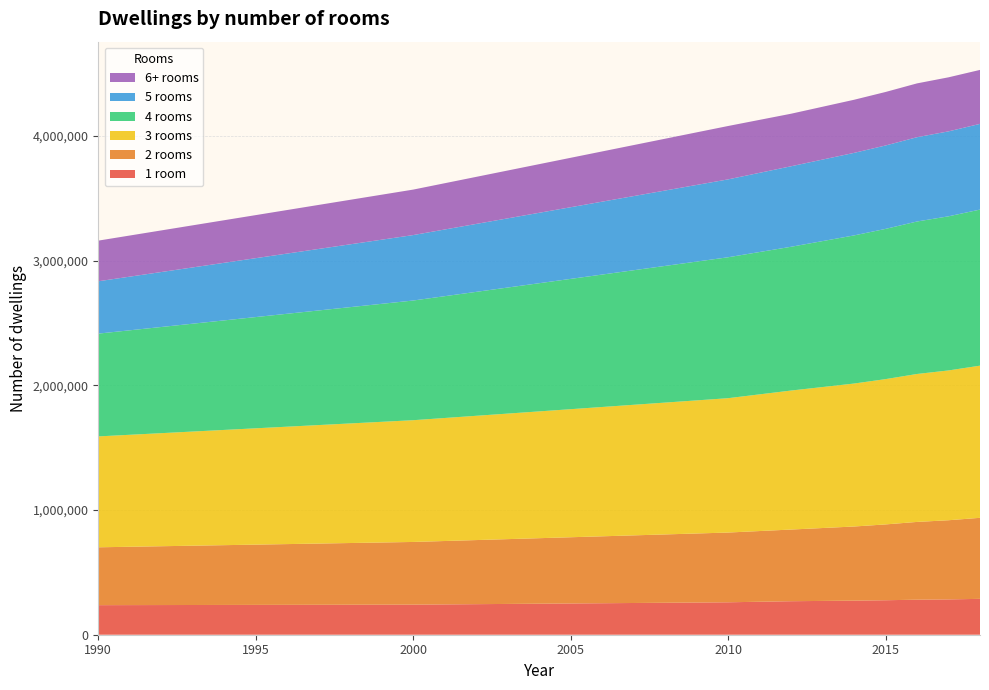

Reading left to right, list all the values displayed in this chart.

1 room: 1990=237075	2000=241239	2010=260047	2012=268691	2014=273298	2015=276479	2016=280968	2017=283219	2018=287615
2 rooms: 1990=463941	2000=502636	2010=559278	2012=574681	2014=594430	2015=607991	2016=623539	2017=634777	2018=649795
3 rooms: 1990=889145	2000=976211	2010=1077308	2012=1114512	2014=1146320	2015=1165009	2016=1186189	2017=1201110	2018=1219987
4 rooms: 1990=824230	2000=959666	2010=1129971	2012=1152807	2014=1187734	2015=1204609	2016=1222704	2017=1235816	2018=1251556
5 rooms: 1990=419720	2000=524787	2010=624469	2012=645581	2014=661780	2015=668792	2016=675833	2017=681166	2018=687245
6+ rooms: 1990=325866	2000=364642	2010=427987	2012=421249	2014=425866	2015=428966	2016=431596	2017=433410	2018=432704